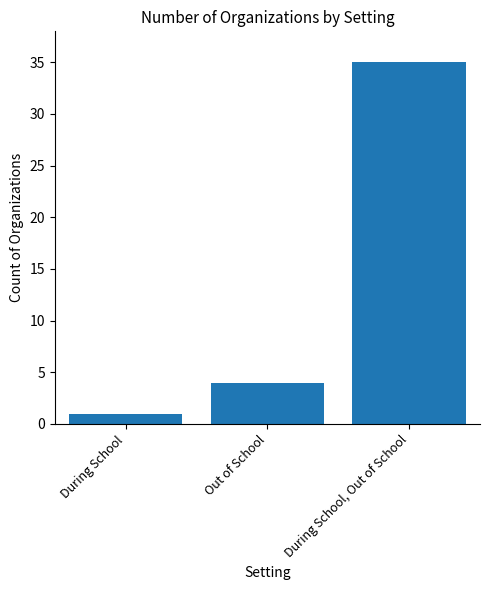

Between During School, Out of School and During School, which is larger?

During School, Out of School